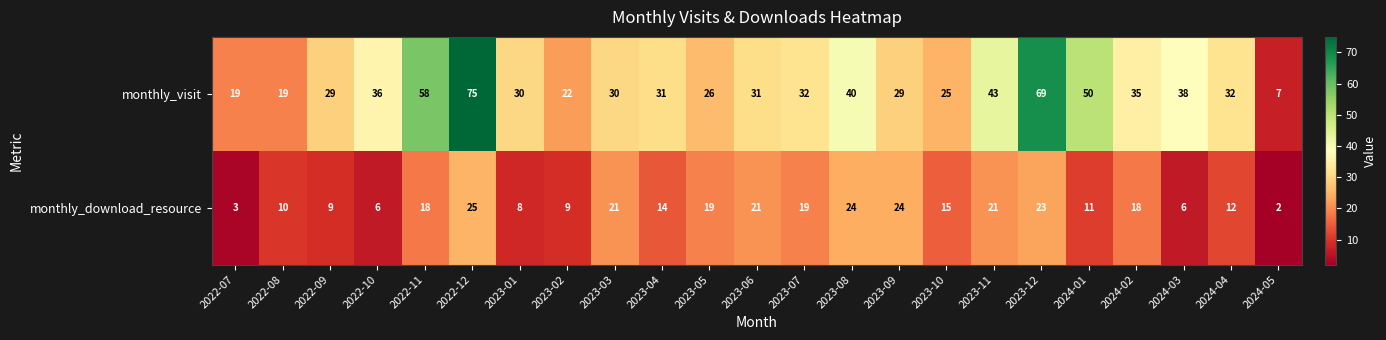

Which series changed the most between 2022-11 and 2023-08?

monthly_visit